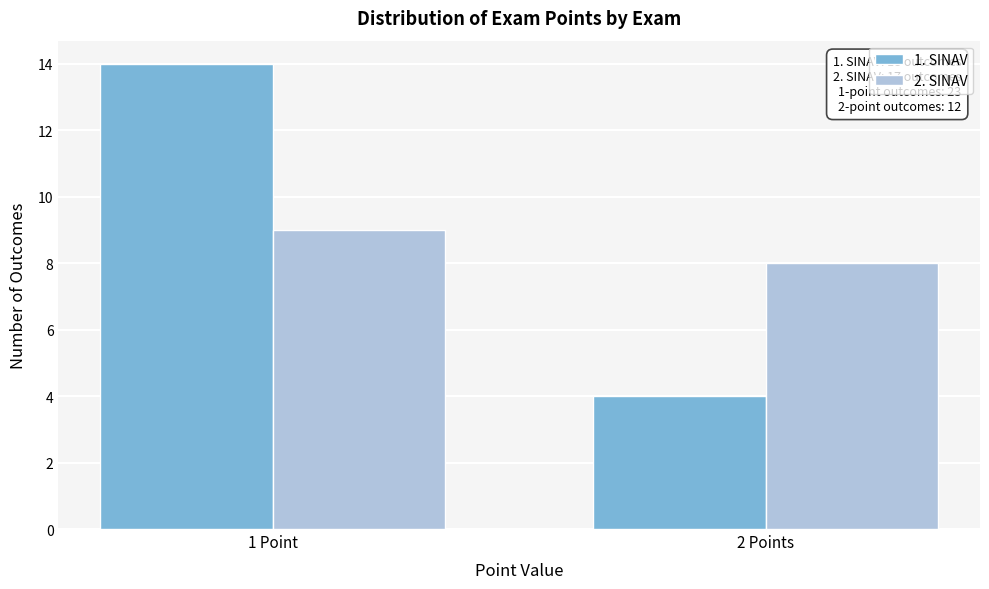

Reading right to left, extract all data points from this chart.

1. SINAV: 2 Points=4	1 Point=14
2. SINAV: 2 Points=8	1 Point=9